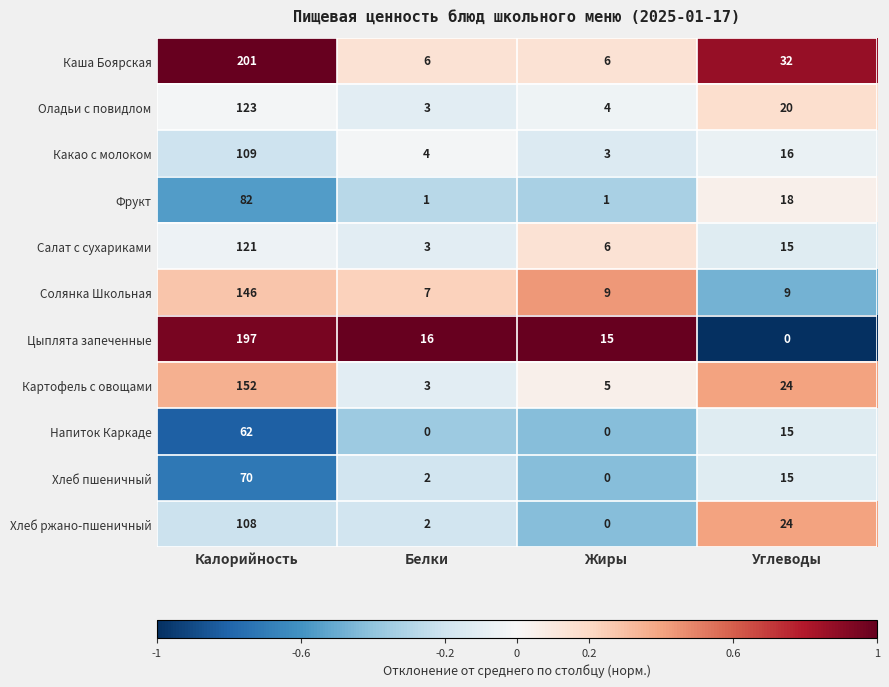

Is it true that Салат с сухариками equals 15 at Углеводы?

True